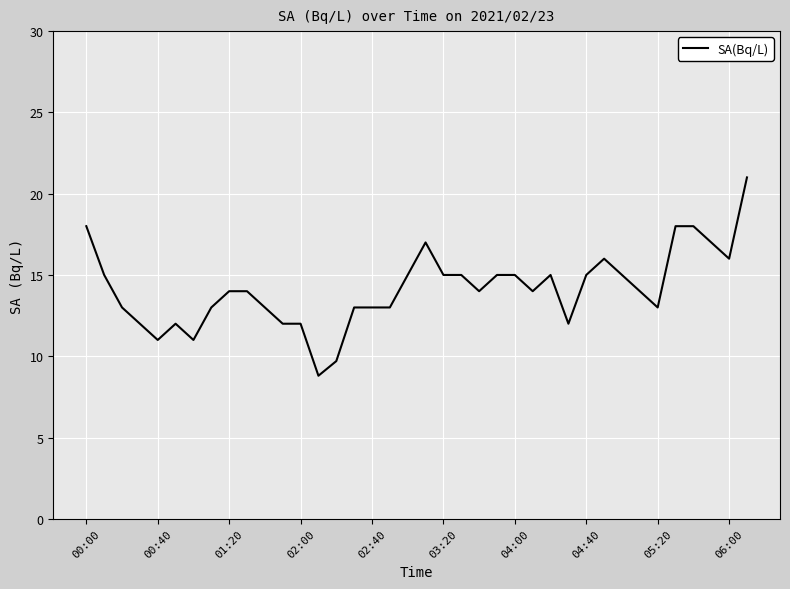

What is the difference between the maximum and minimum values?

12.2